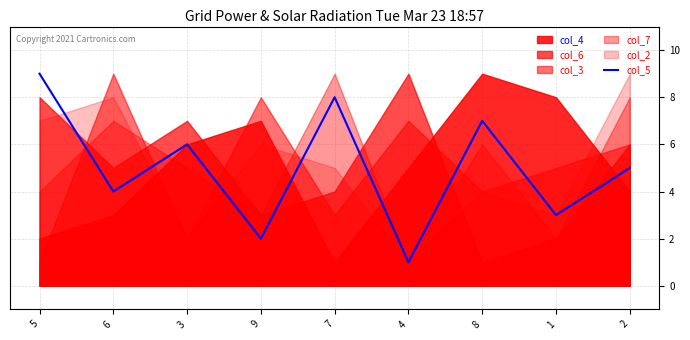

Which has a higher value, 8 or 3?

8